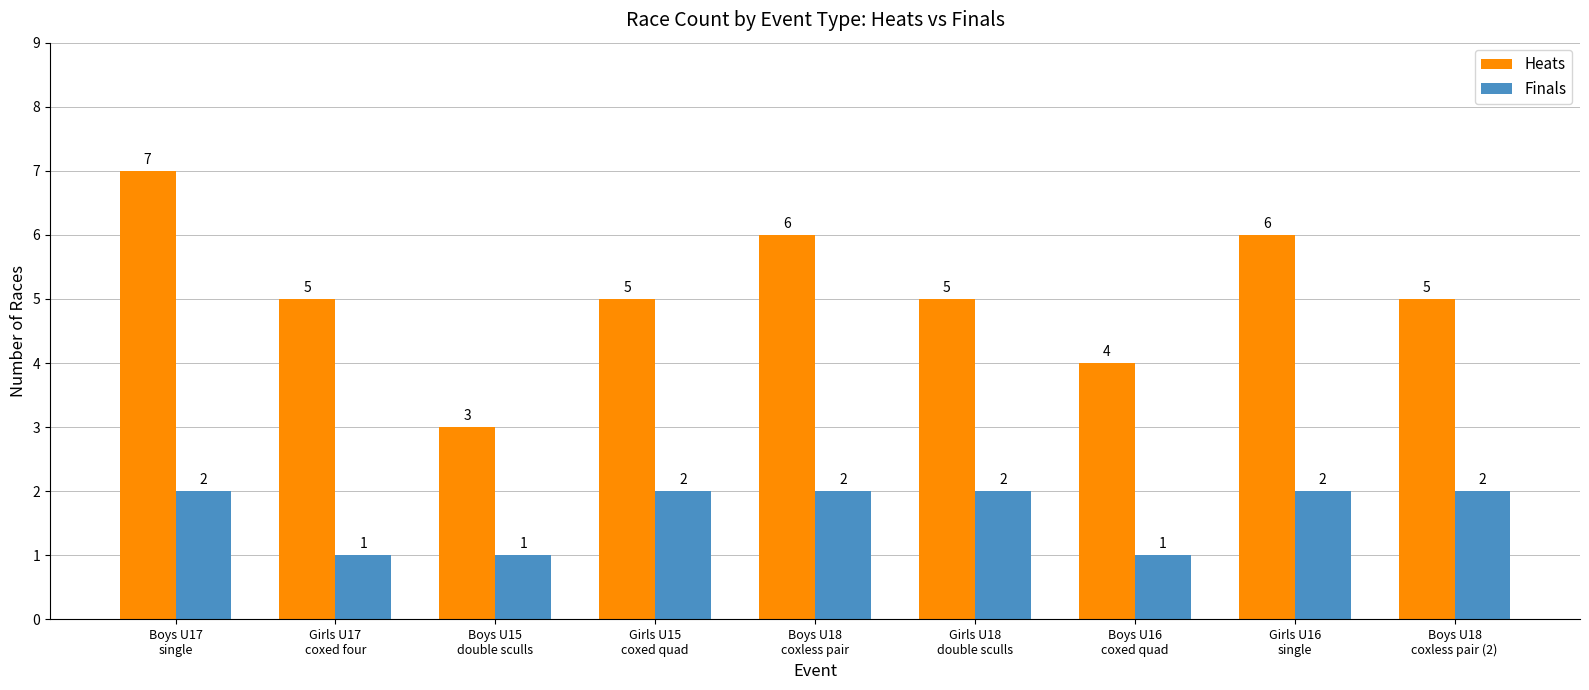

Reading left to right, extract all data points from this chart.

Heats: Boys U17
single=7	Girls U17
coxed four=5	Boys U15
double sculls=3	Girls U15
coxed quad=5	Boys U18
coxless pair=6	Girls U18
double sculls=5	Boys U16
coxed quad=4	Girls U16
single=6	Boys U18
coxless pair (2)=5
Finals: Boys U17
single=2	Girls U17
coxed four=1	Boys U15
double sculls=1	Girls U15
coxed quad=2	Boys U18
coxless pair=2	Girls U18
double sculls=2	Boys U16
coxed quad=1	Girls U16
single=2	Boys U18
coxless pair (2)=2